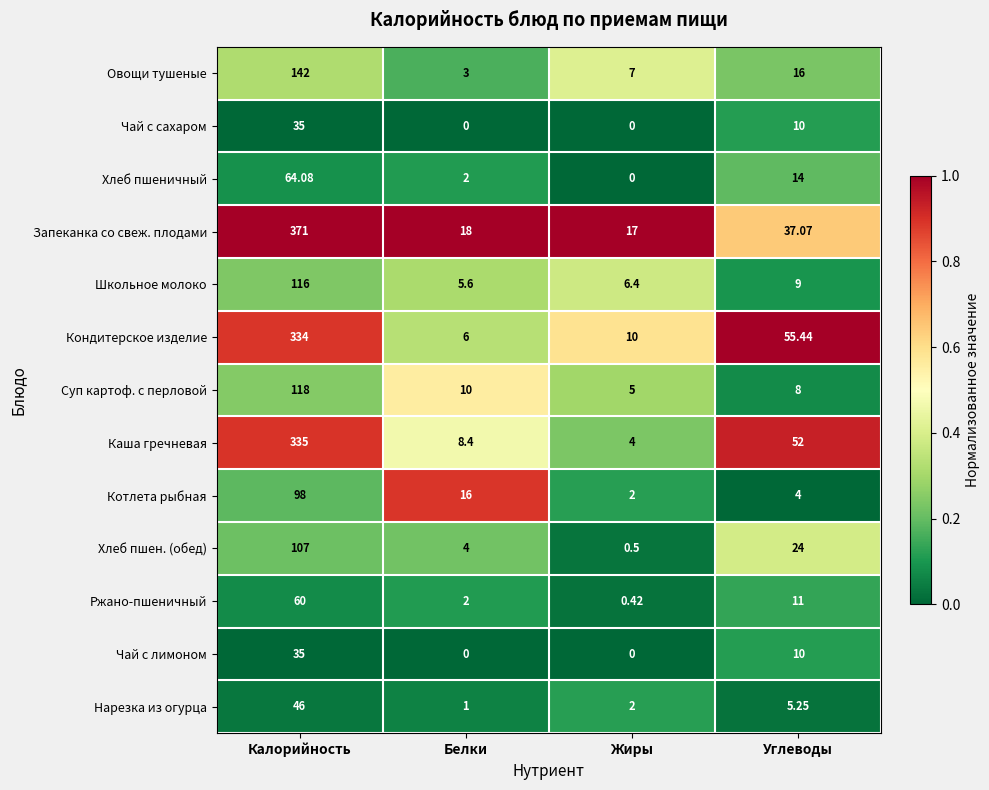

Which series has the largest total across all categories?

Запеканка со свеж. плодами